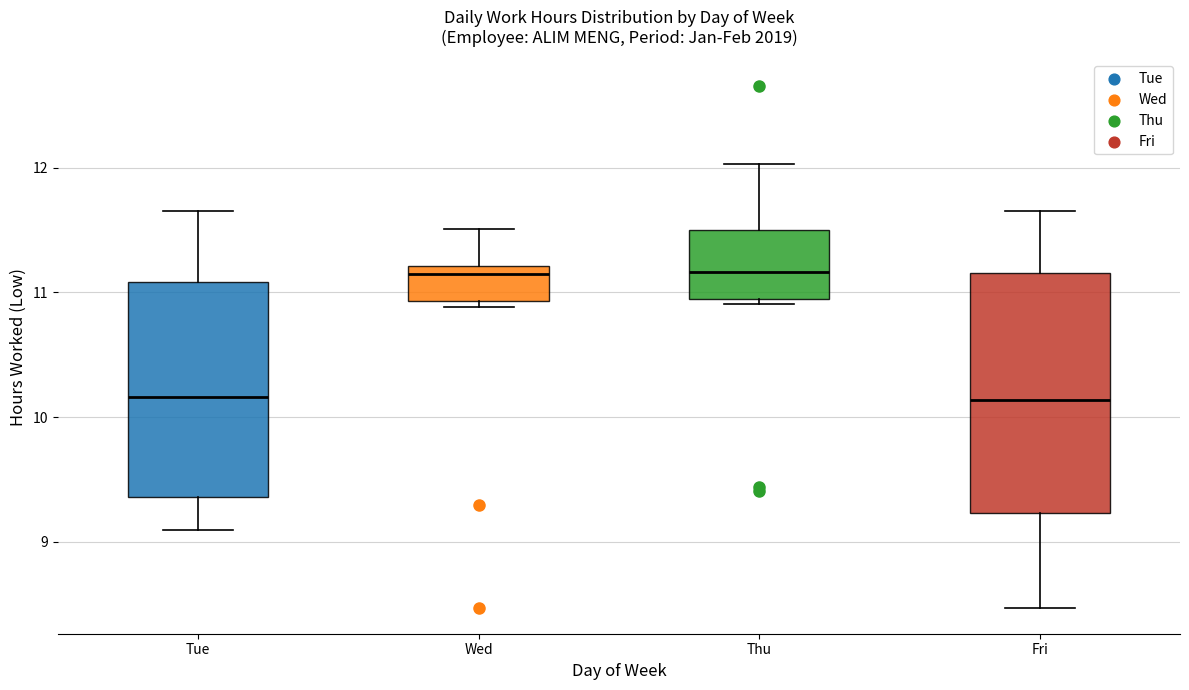

Reading left to right, read every box against the y-axis: the position of its median line, the range the box covers, and the ends of its whiskers. The values are not printed on the chart, so give them approximately, as read against the axis.

Tue: median 10.2, box 9.4 to 11.1, whiskers 9.1 to 11.7
Wed: median 11.2 (just below the box's upper edge), box 10.9 to 11.2, whiskers 10.9 (just below the box's lower edge) to 11.5
Thu: median 11.2, box 10.9 to 11.5, whiskers 10.9 (just below the box's lower edge) to 12.0
Fri: median 10.1, box 9.2 to 11.2, whiskers 8.5 to 11.7